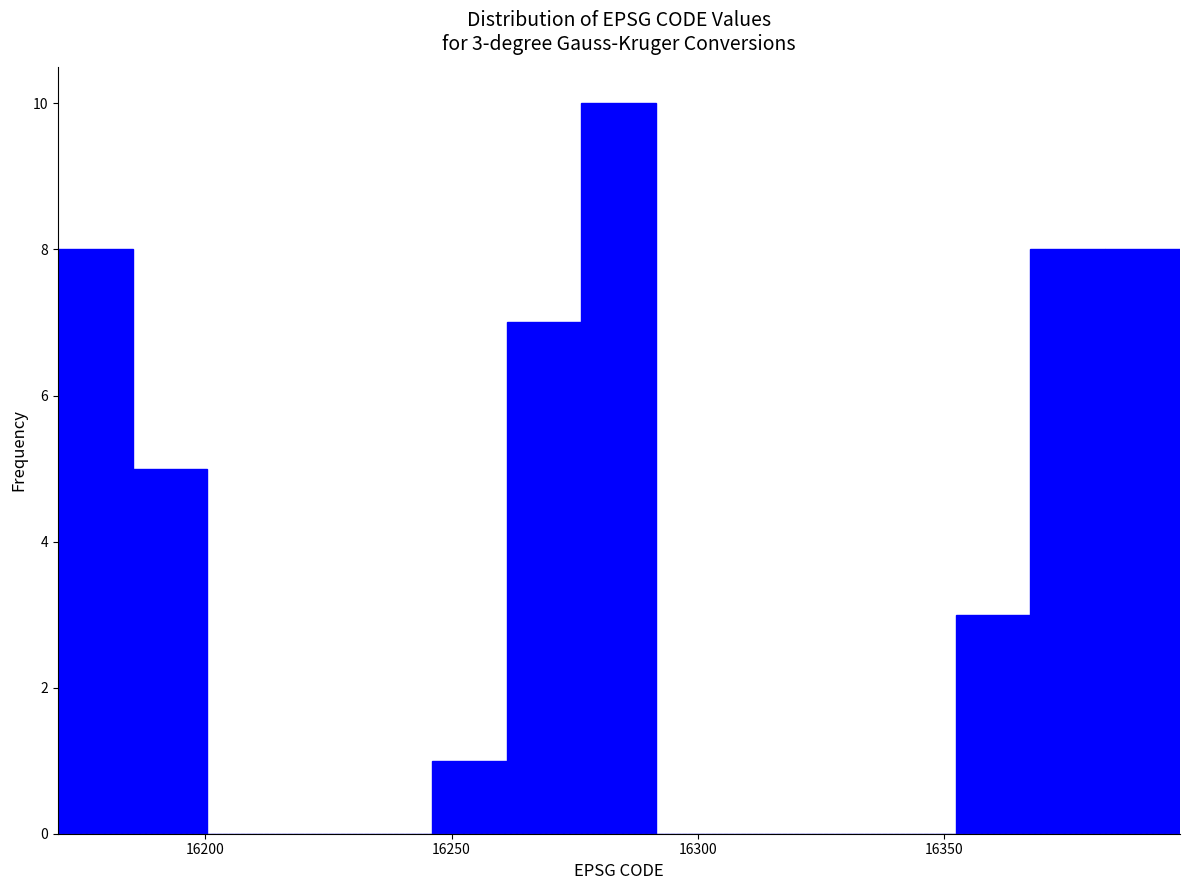

Read against the x-axis, roughly where is the centre of the tallest bar?

16285